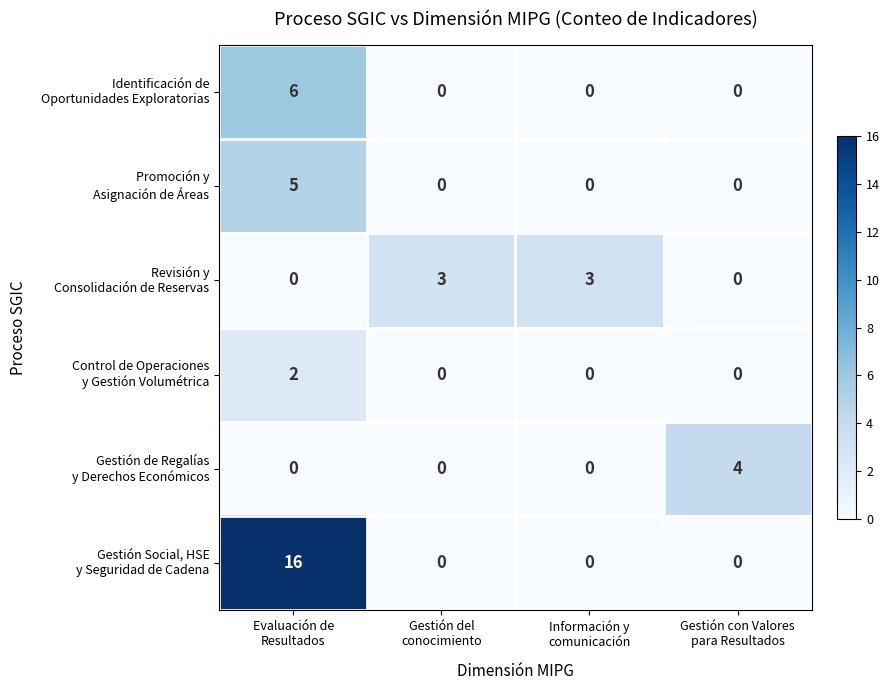

At how many categories does at least one series exceed 1?

4